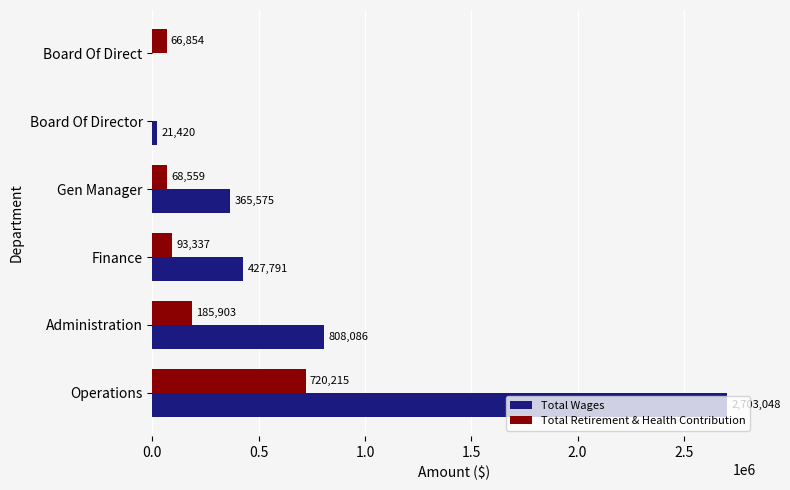

True or false: Total Retirement & Health Contribution has a value of -334034 at Board Of Director.

False